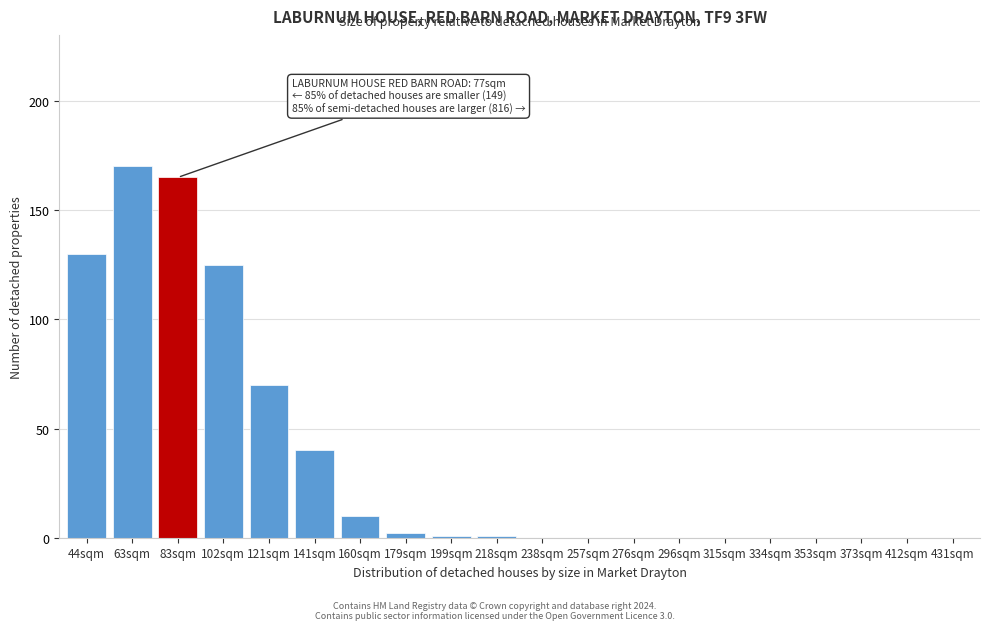

Reading right to left, transcribe all the data shown in this chart.

431sqm=0	412sqm=0	373sqm=0	353sqm=0	334sqm=0	315sqm=0	296sqm=0	276sqm=0	257sqm=0	238sqm=0	218sqm=1	199sqm=1	179sqm=2	160sqm=10	141sqm=40	121sqm=70	102sqm=125	83sqm=165	63sqm=170	44sqm=130